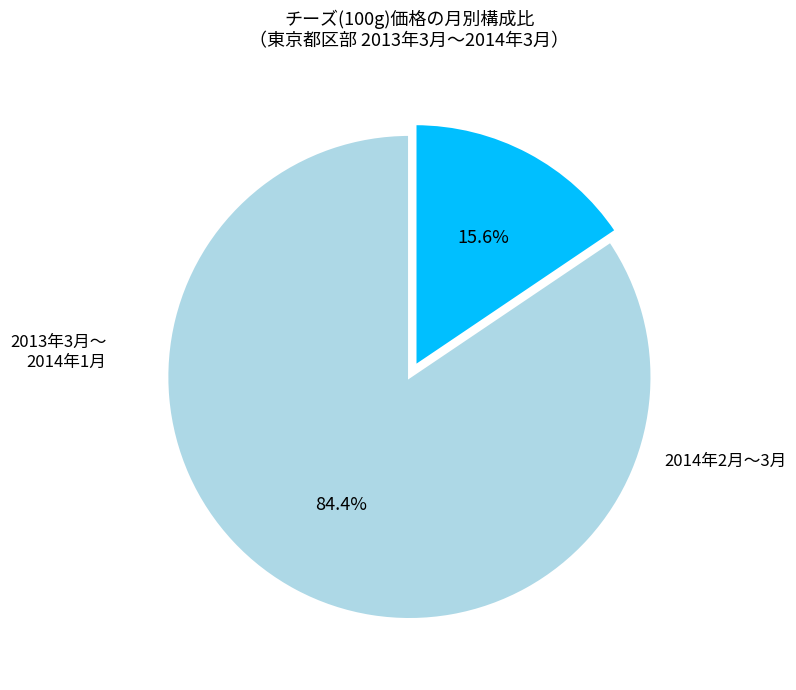

Does any single category account for the majority?

Yes